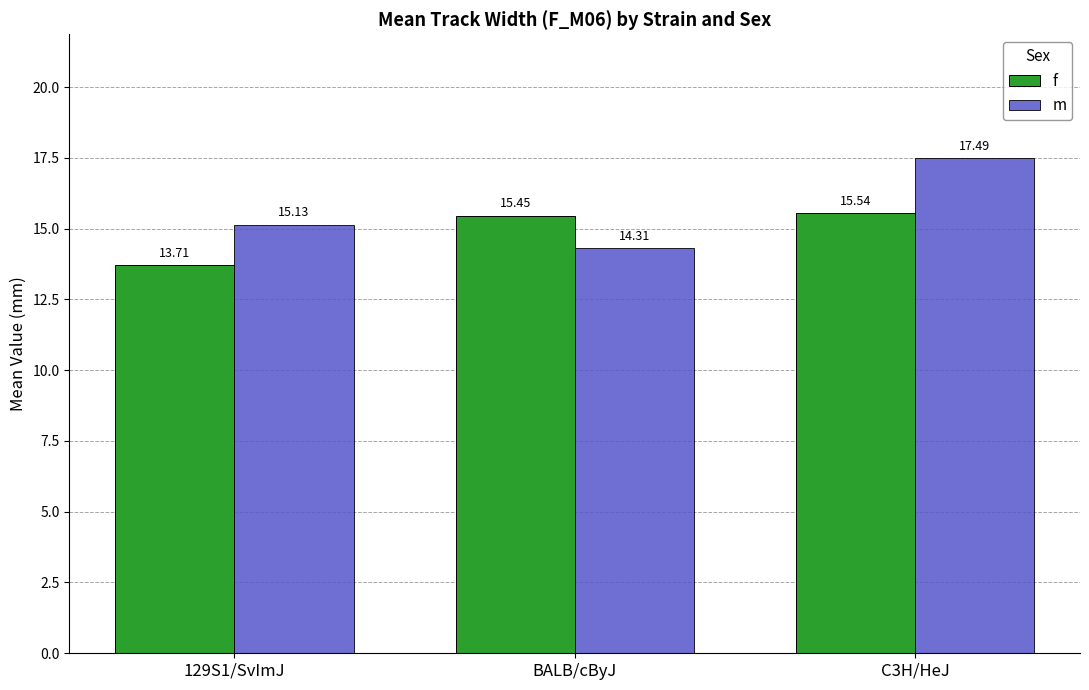

How many categories are shown in the chart?

3